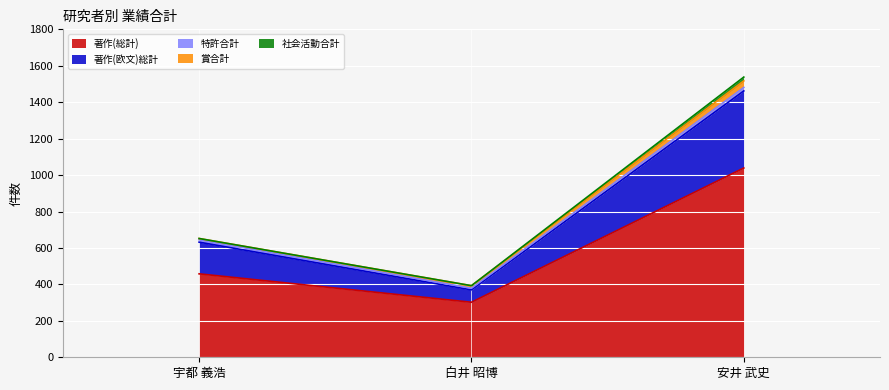

Is the value of 著作(欧文)総計 at 安井 武史 greater than the value of 著作(総計) at 宇都 義浩?

Yes